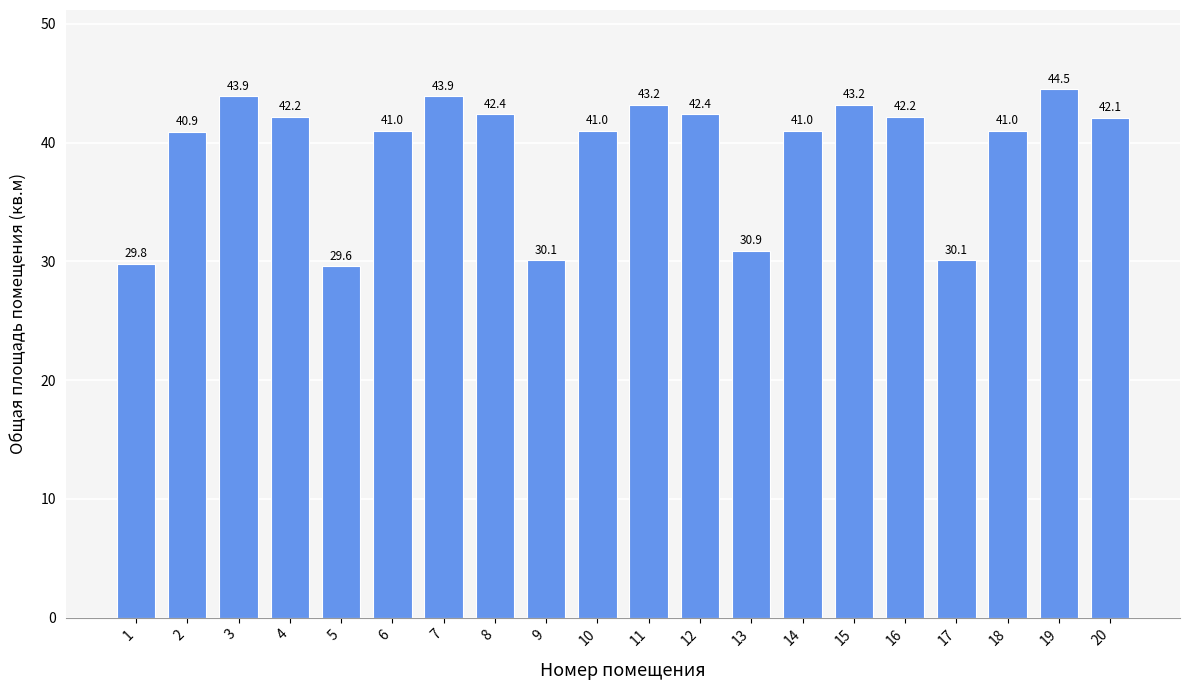

What is the sum of all values?

785.4